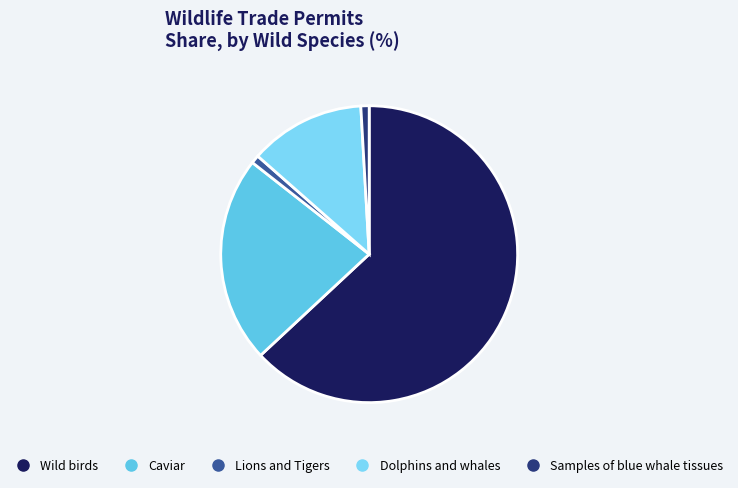

The Lions and Tigers slice represents 7% of the pie. True or false?

False